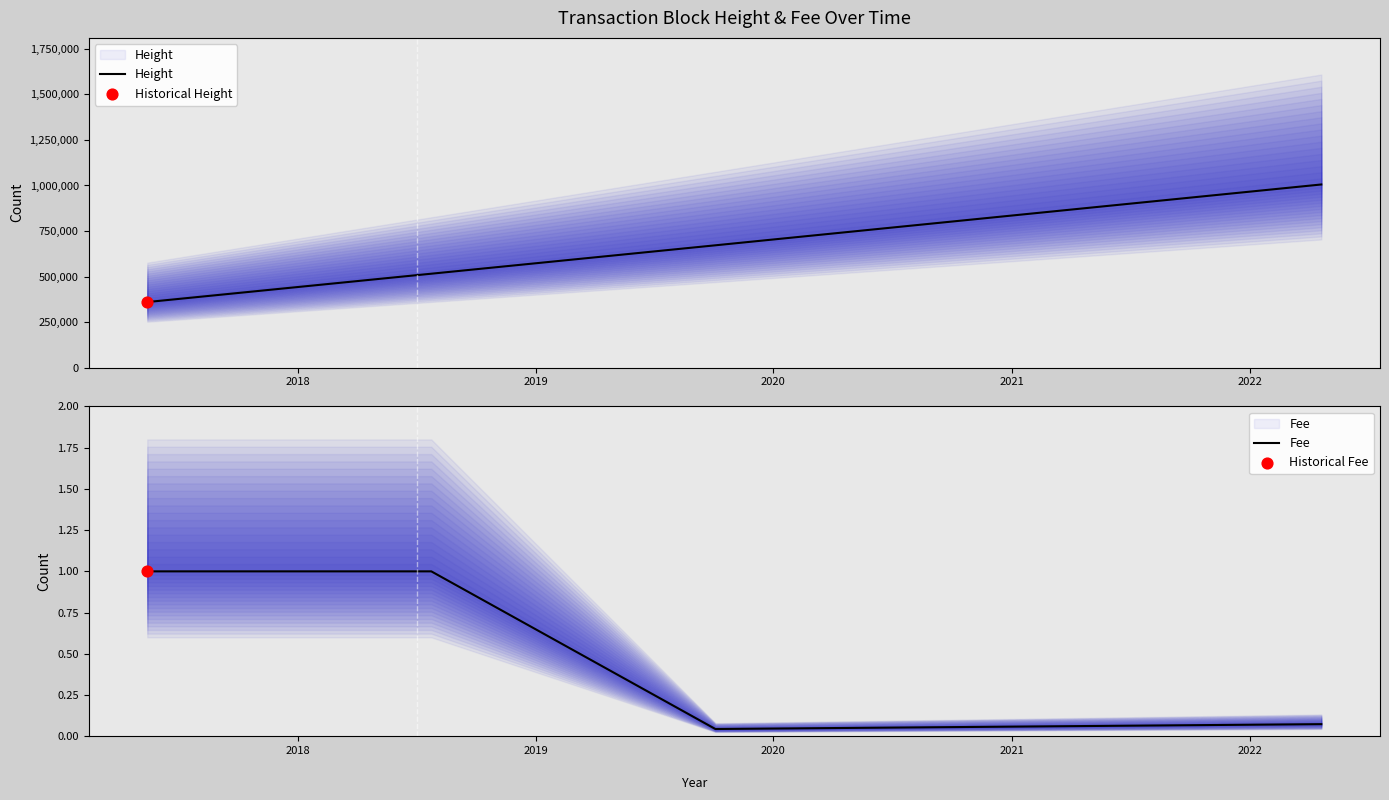

Which series has the largest total across all categories?

Height